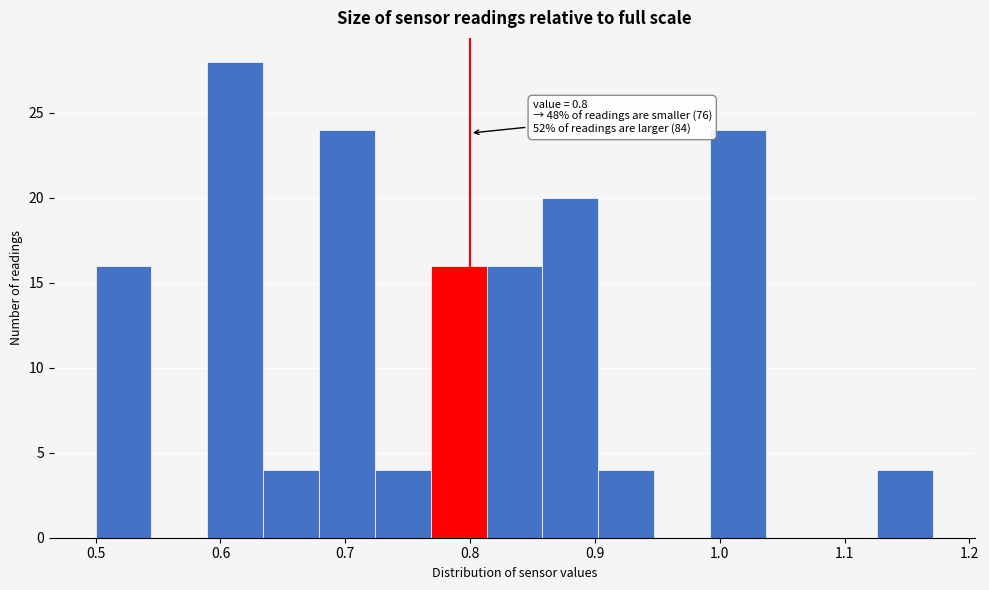

Which range on the x-axis has the tallest bar?

0.59 to 0.63